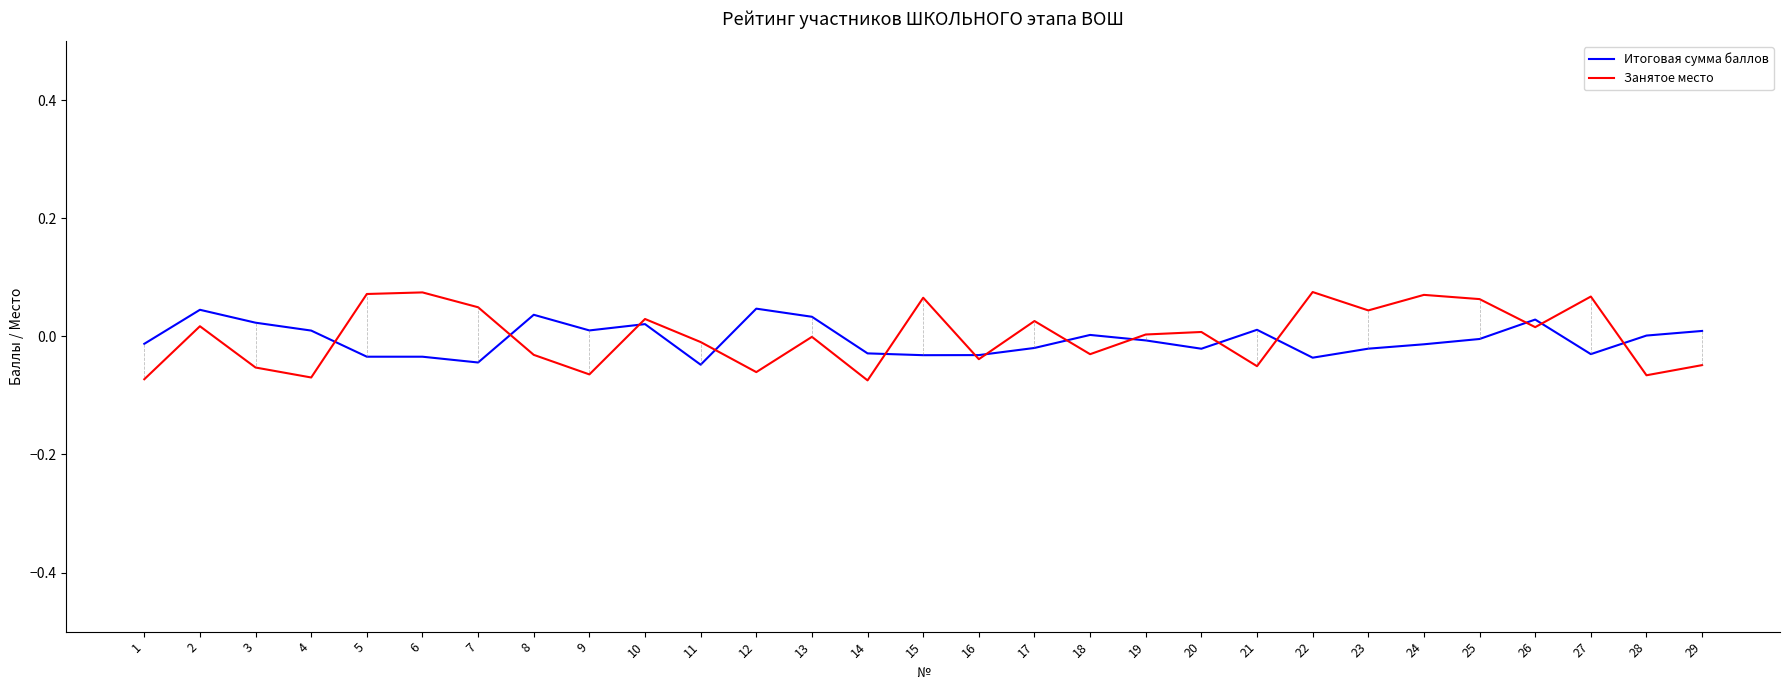

True or false: Занятое место has a value of 0.0 at 23.

True